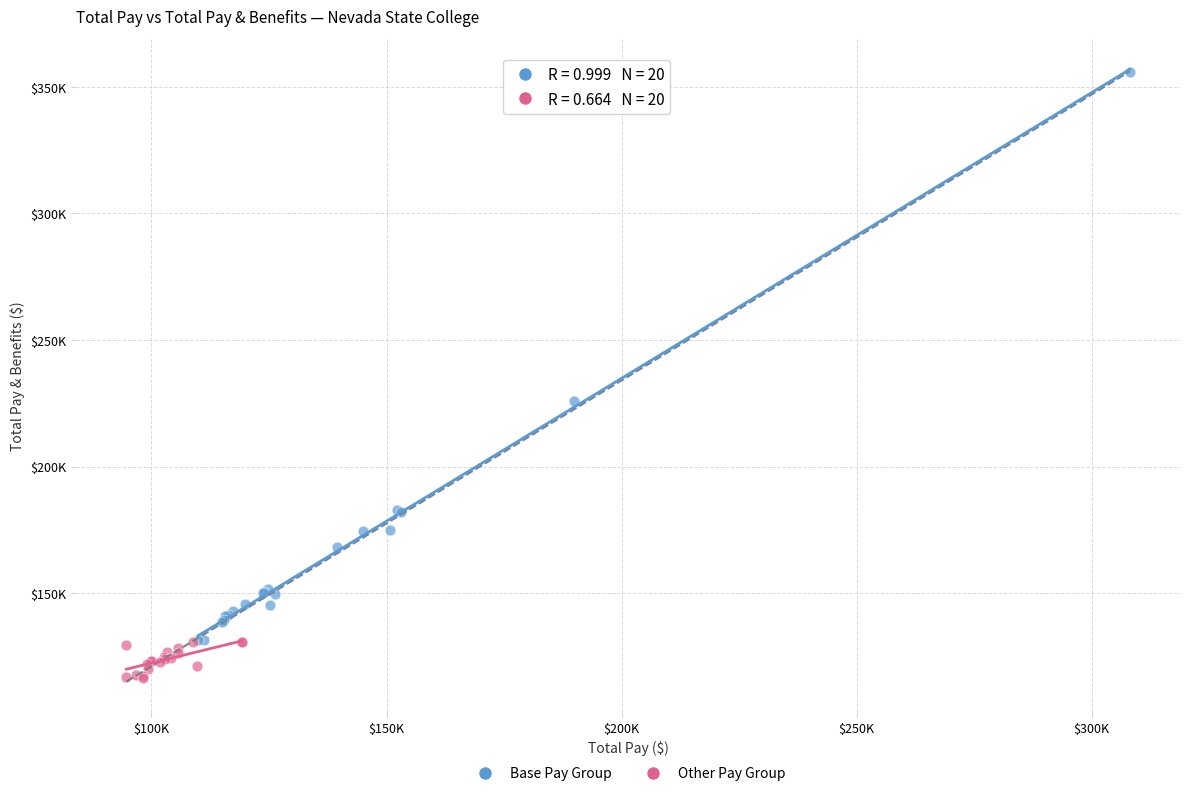

Which series reaches the maximum Y coordinate?

Base Pay Group